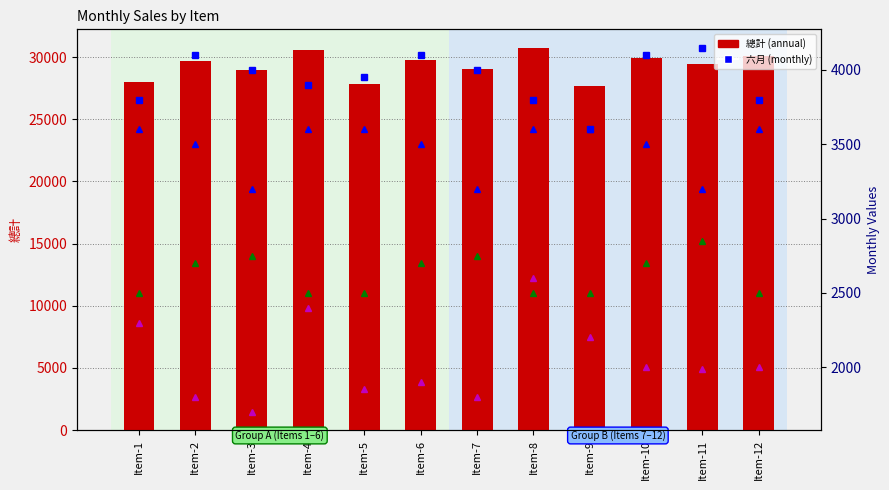

Which series has the largest total across all categories?

總計